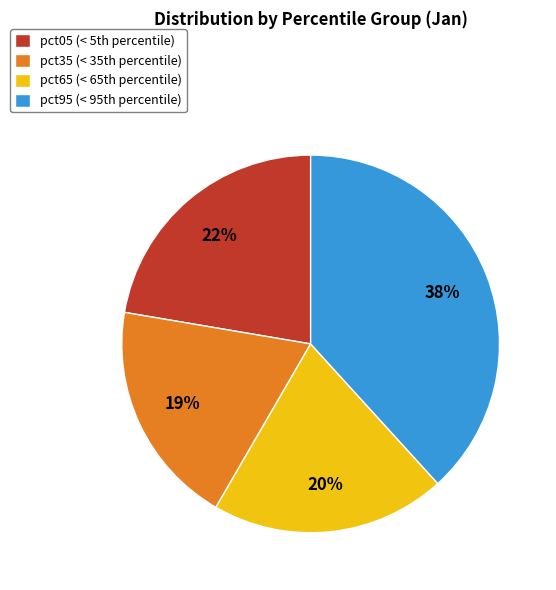

What is the largest slice in the pie chart?

pct95 (< 95th percentile)